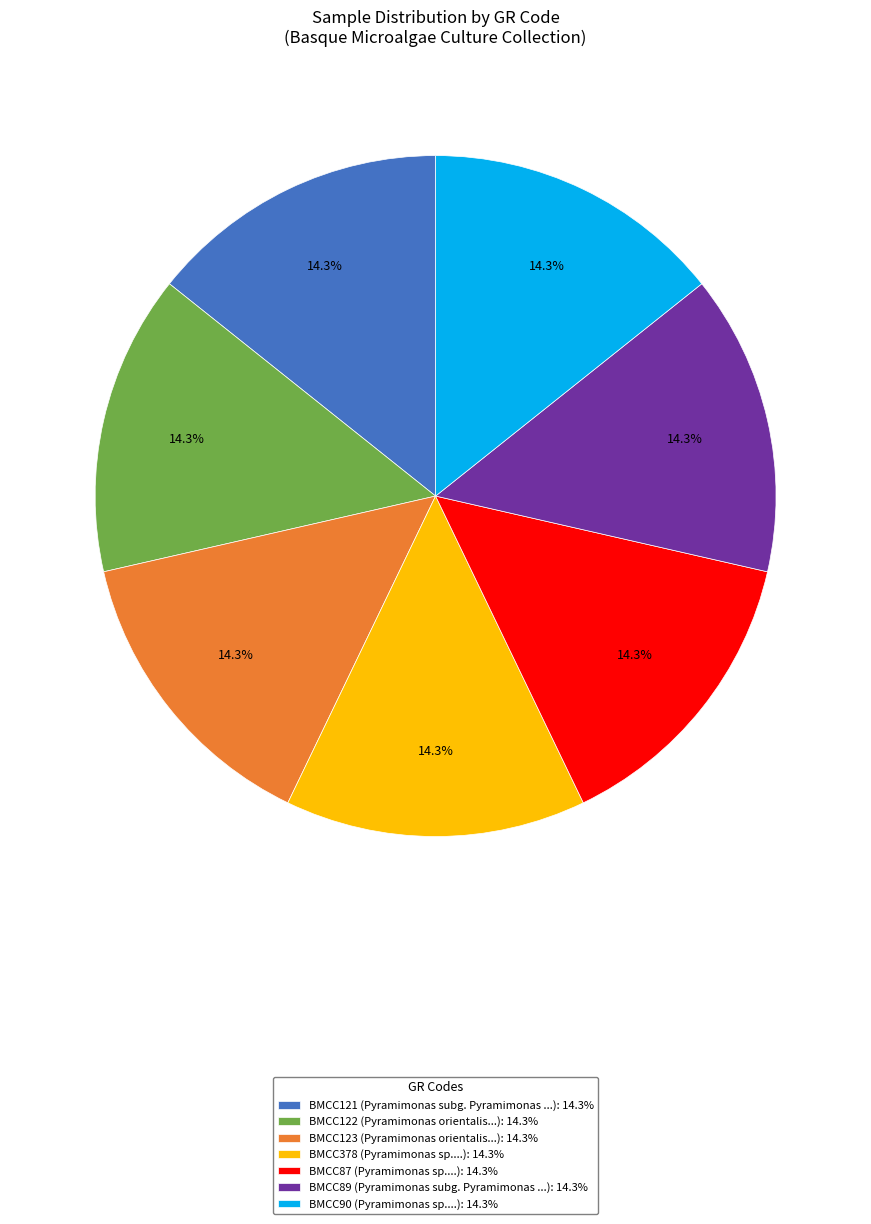

How many slices are in this pie chart?

7